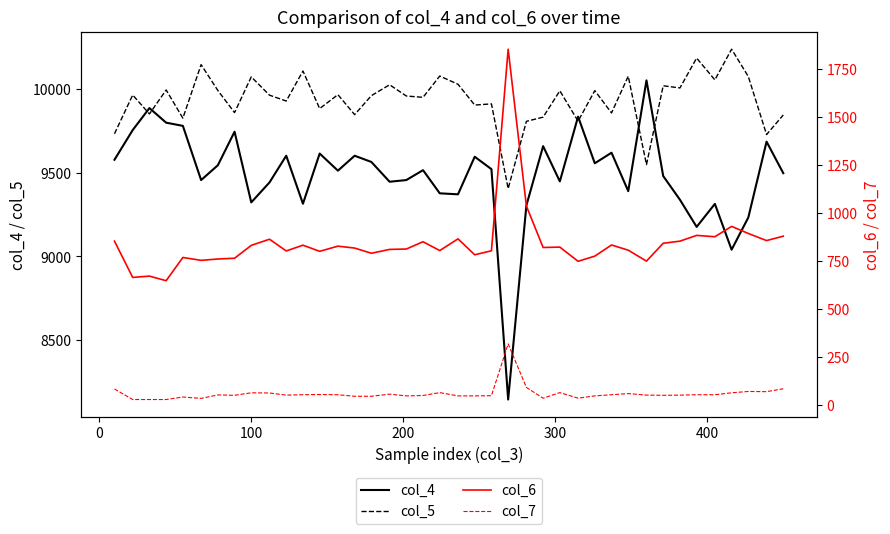

True or false: col_5 and col_4 cross at least once.

True